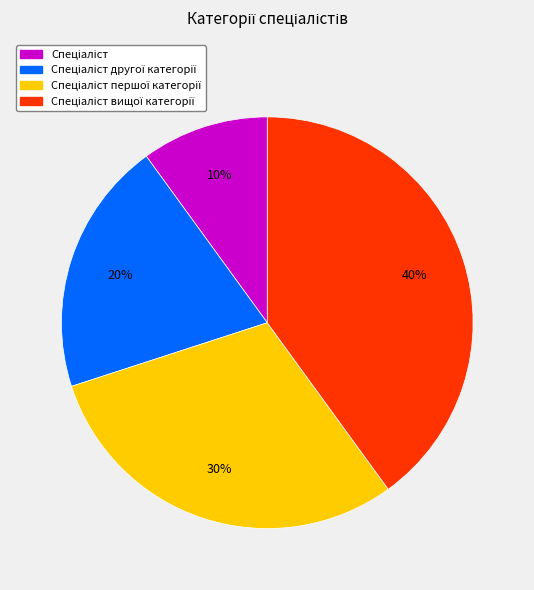

Is there any slice that represents more than half of the pie?

No